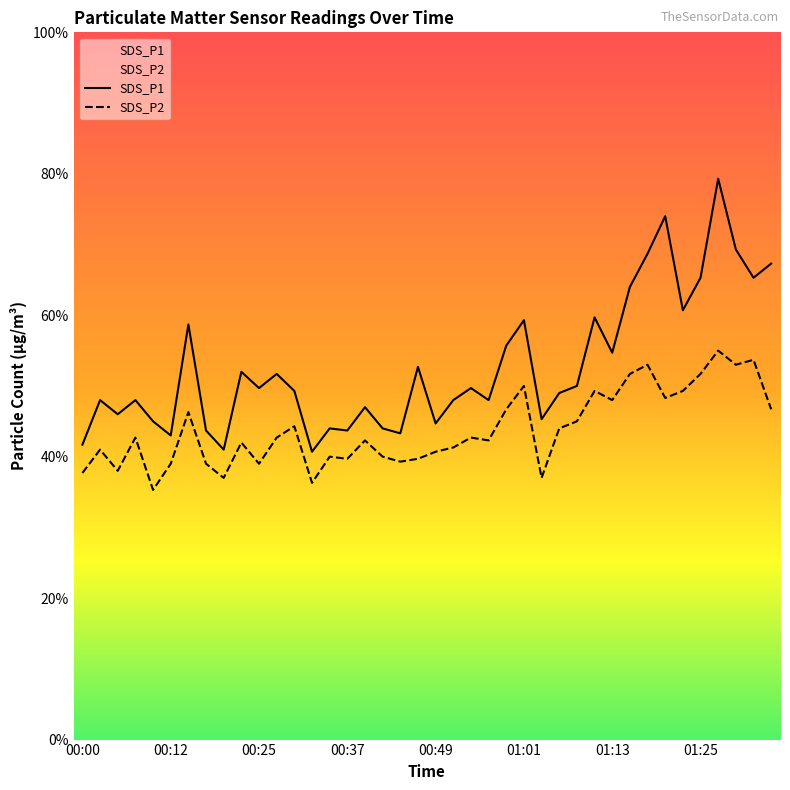

In SDS_P1, how many points are lower than both neighbors (excluding endpoints)?

13